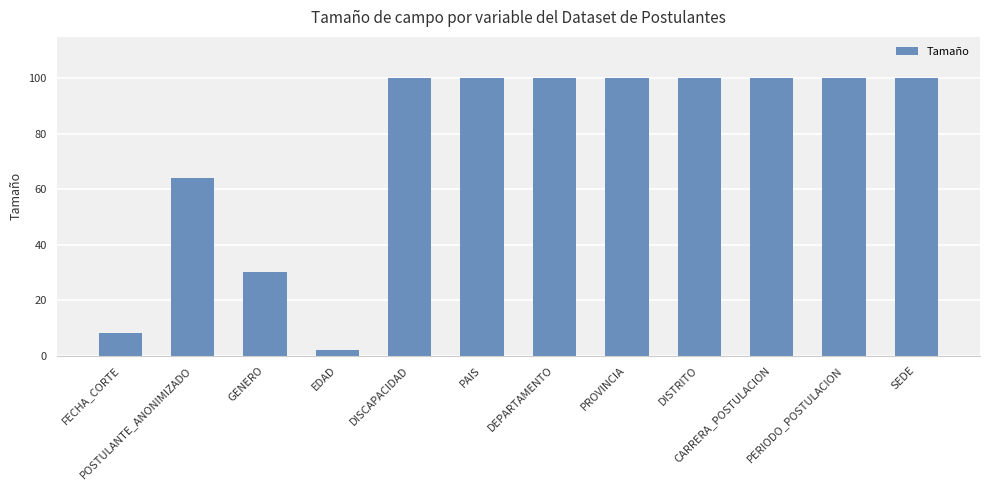

Reading left to right, list all the values displayed in this chart.

FECHA_CORTE=8	POSTULANTE_ANONIMIZADO=64	GENERO=30	EDAD=2	DISCAPACIDAD=100	PAIS=100	DEPARTAMENTO=100	PROVINCIA=100	DISTRITO=100	CARRERA_POSTULACION=100	PERIODO_POSTULACION=100	SEDE=100